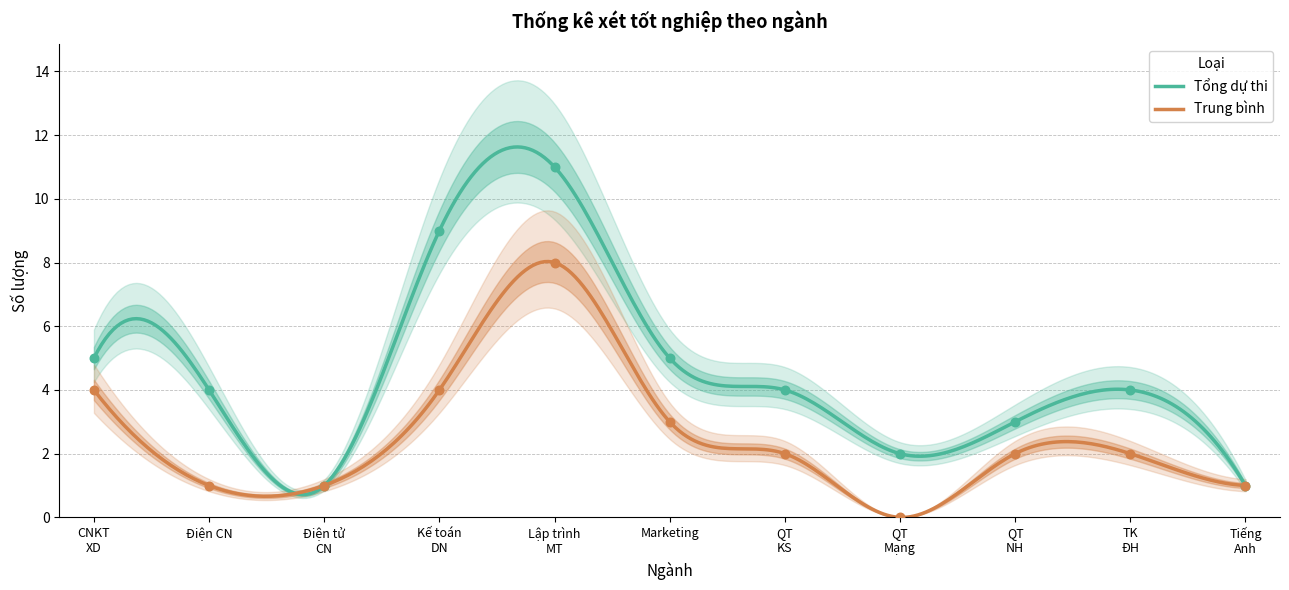

Which series reaches the minimum Y coordinate?

Trung bình